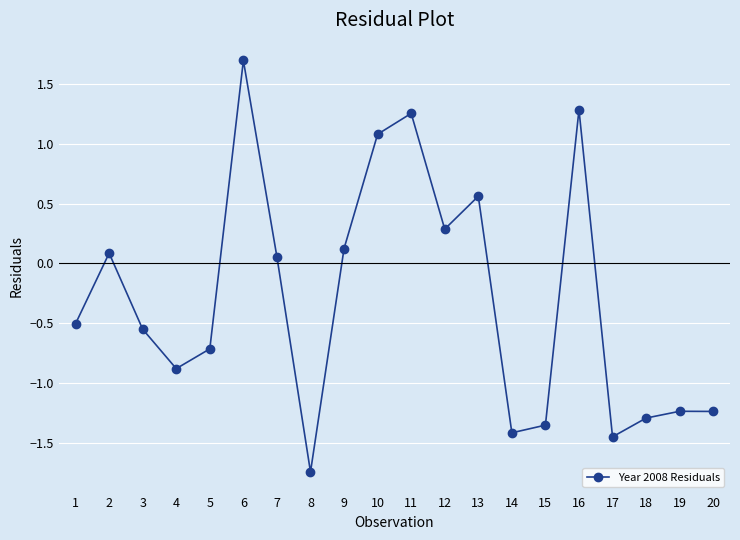

Which category has the highest value across all series?

6